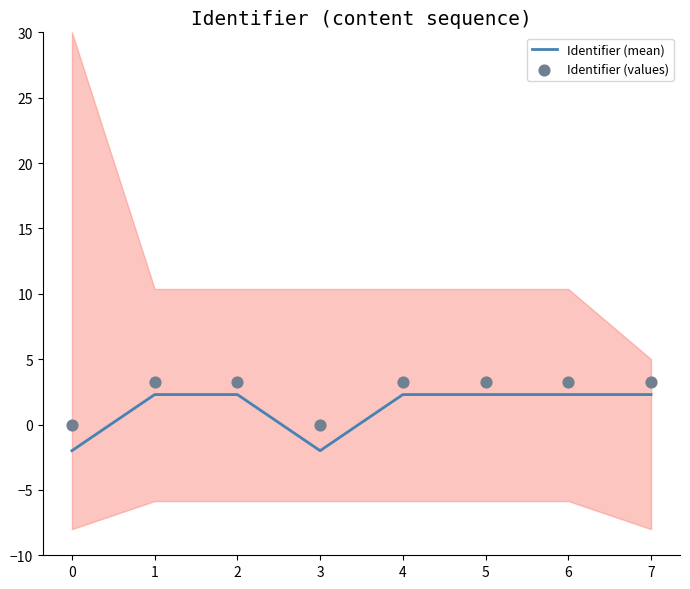

What is the total value across all series at 5?

5.5